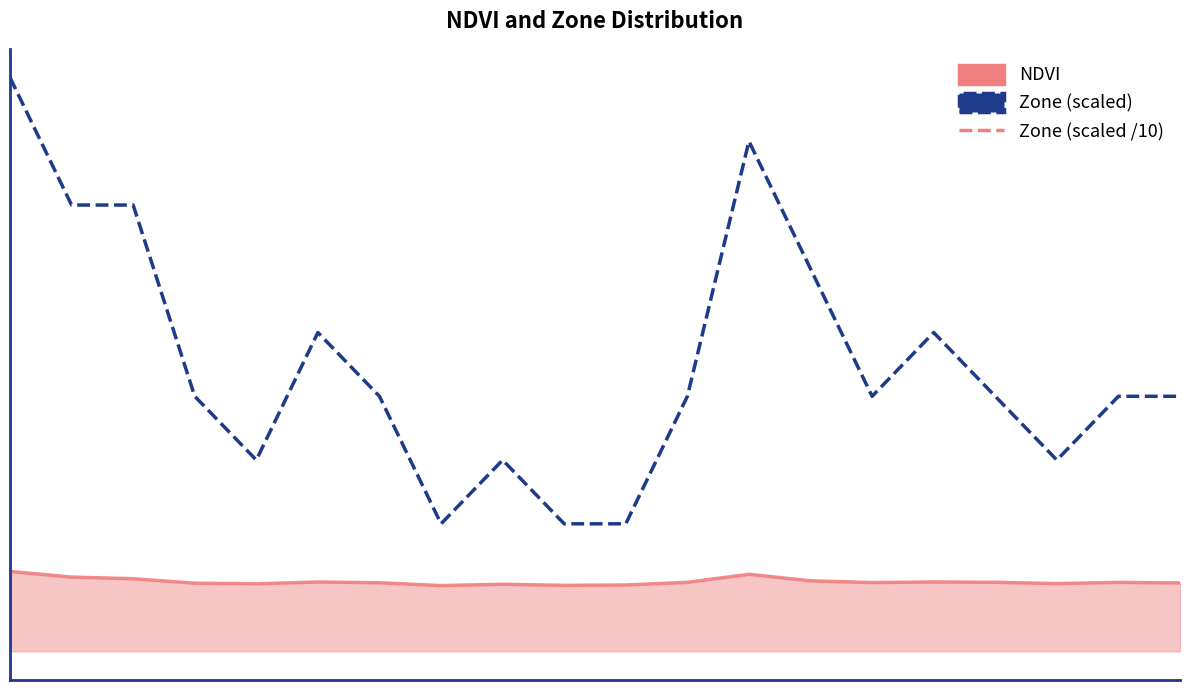

The chart shows a value of 0.9 at 15. True or false?

False